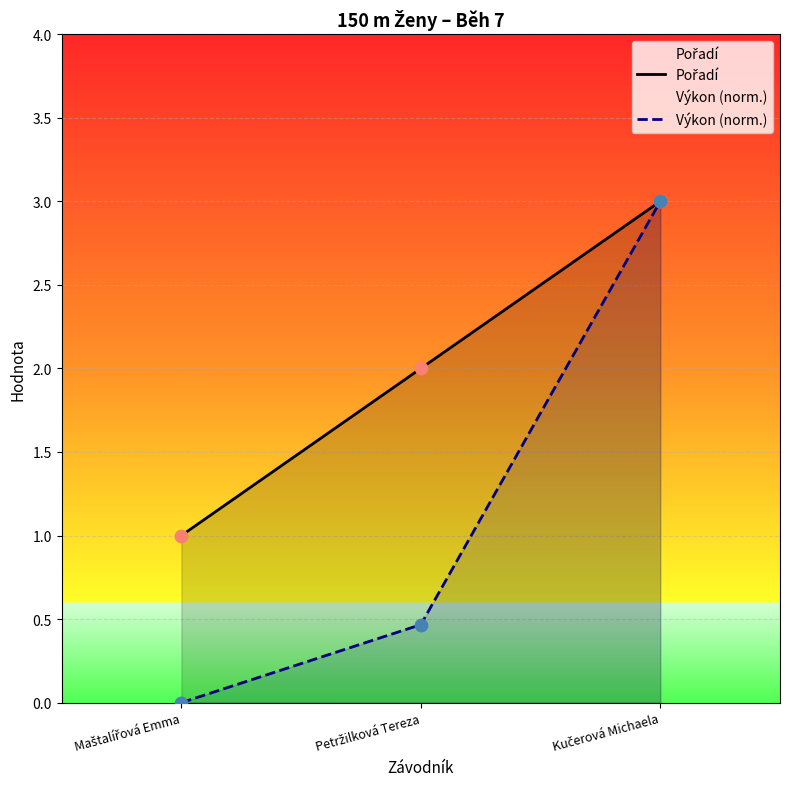

At how many categories does at least one series exceed 1?

2